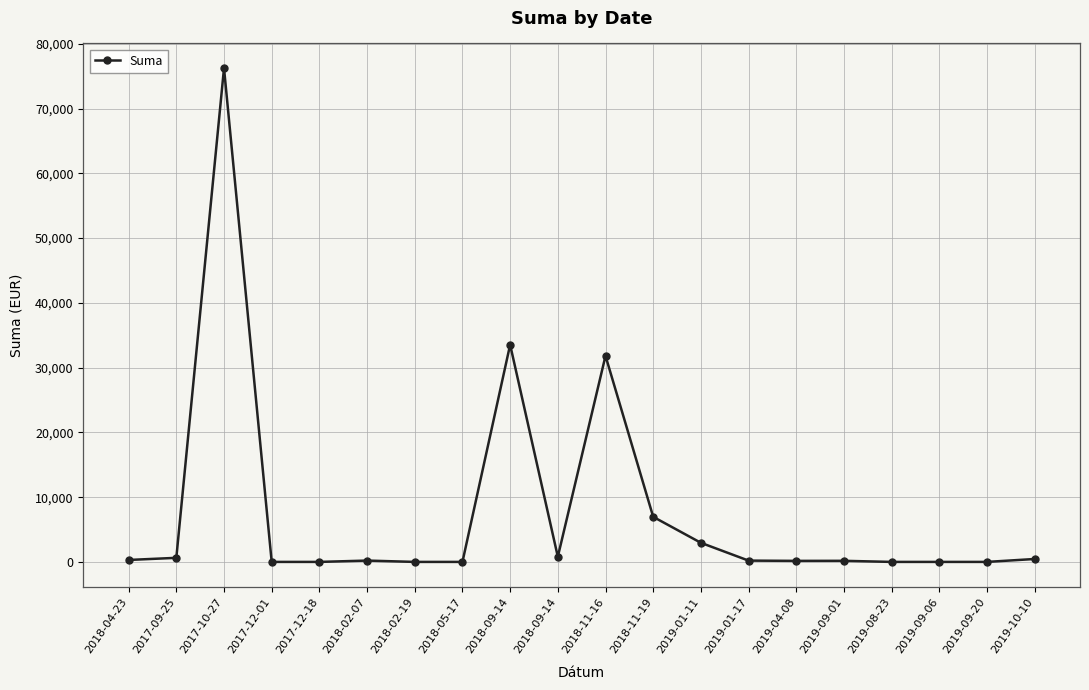

Count the number of data series in this chart.

1